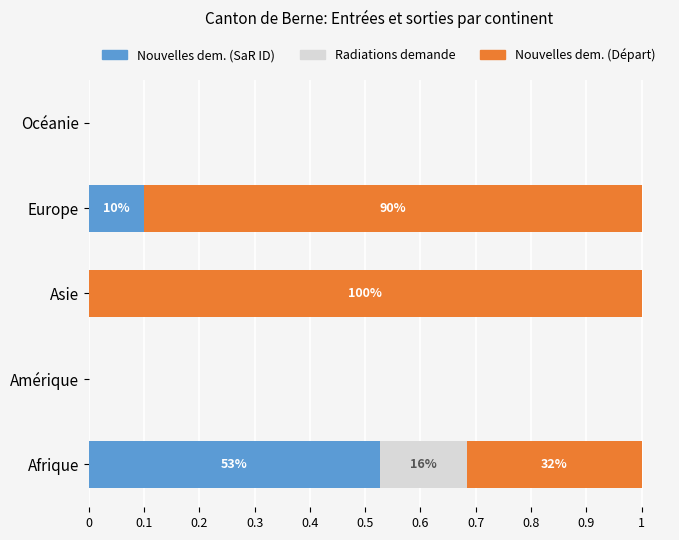

How many distinct data groups are displayed?

3